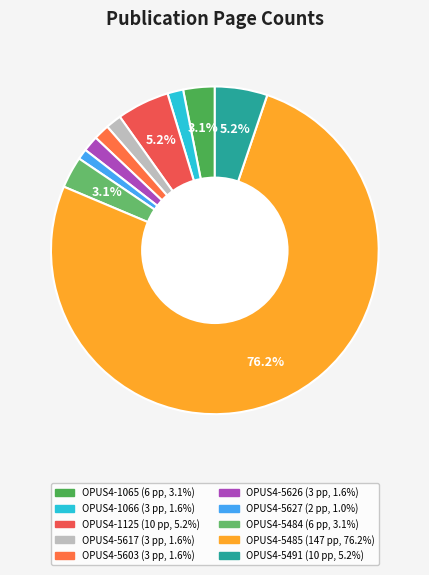

Is it true that OPUS4-5485 is 76% of the pie?

True